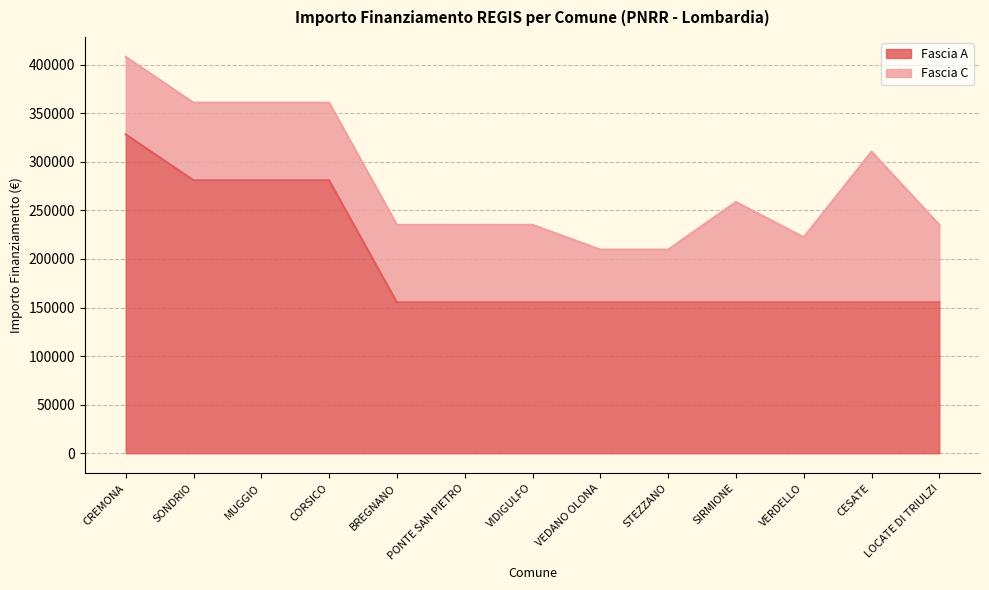

What is the total value across all series at CREMONA?

408082